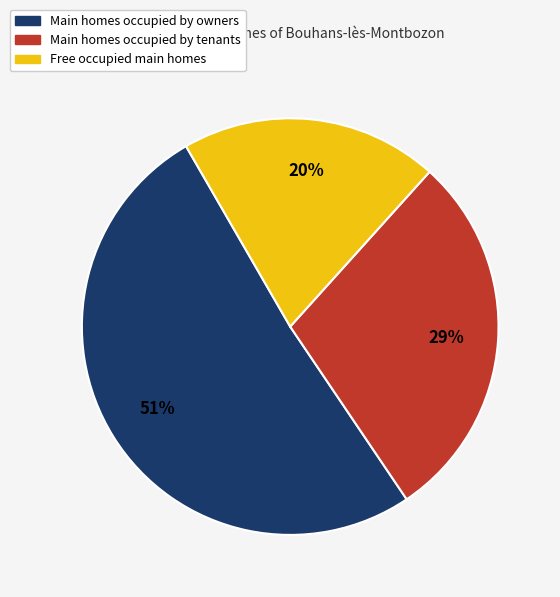

To the nearest percent, what is the difference between the largest and smallest slice percentages?

31%